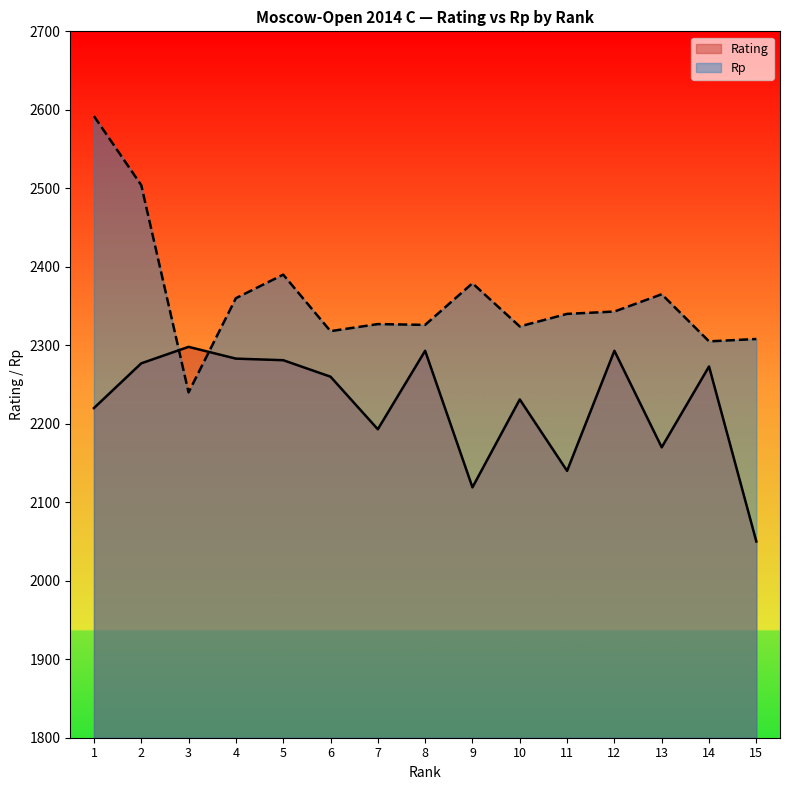

What are all the series names shown in the legend?

Rating, Rp